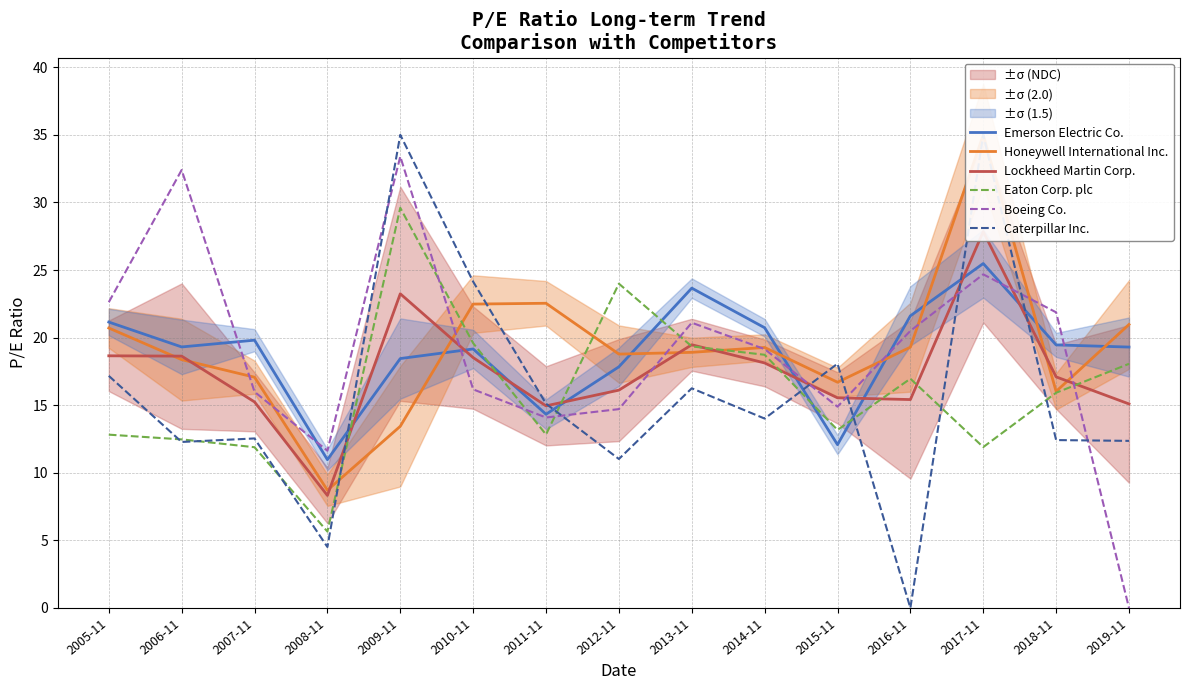

Does the chart display data point markers on the line(s)?

No